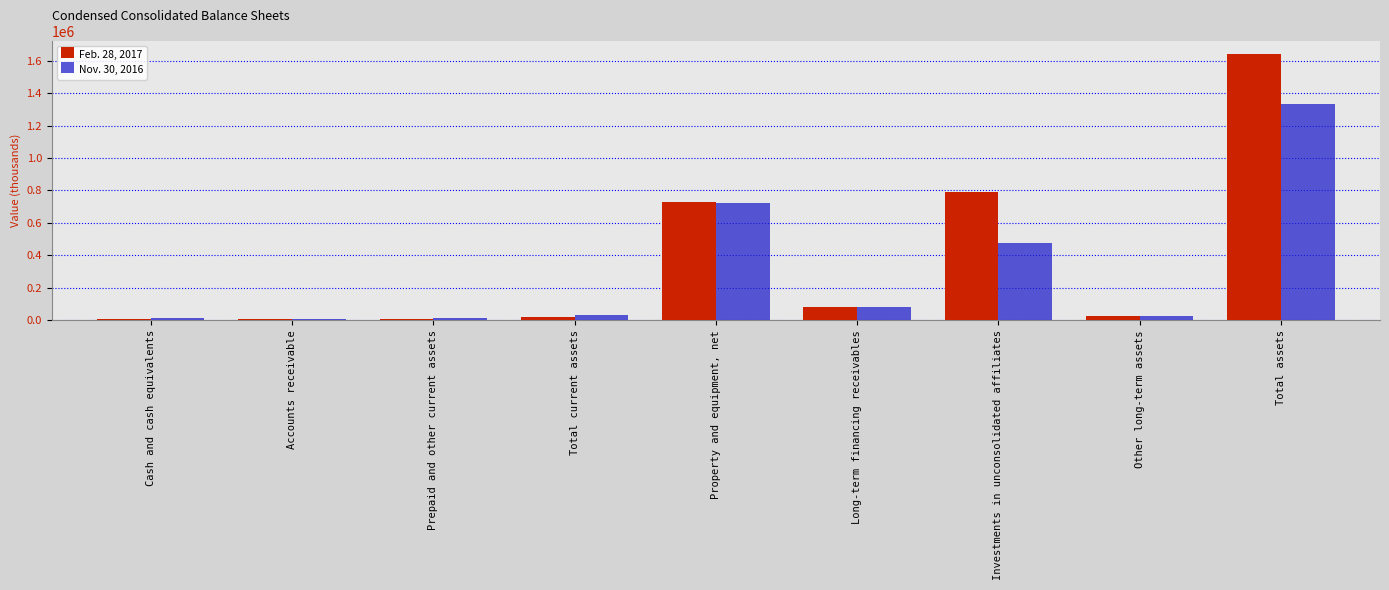

How many bars are there in total?

18